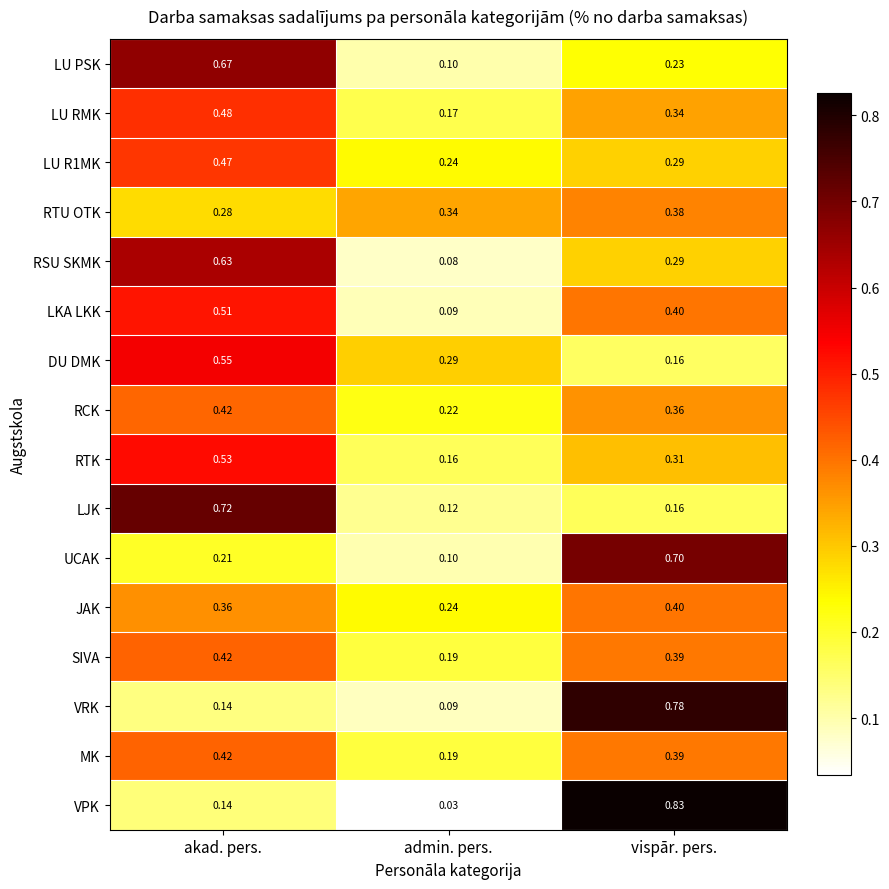

Where is RSU SKMK nearest to the value 0?

admin. pers.